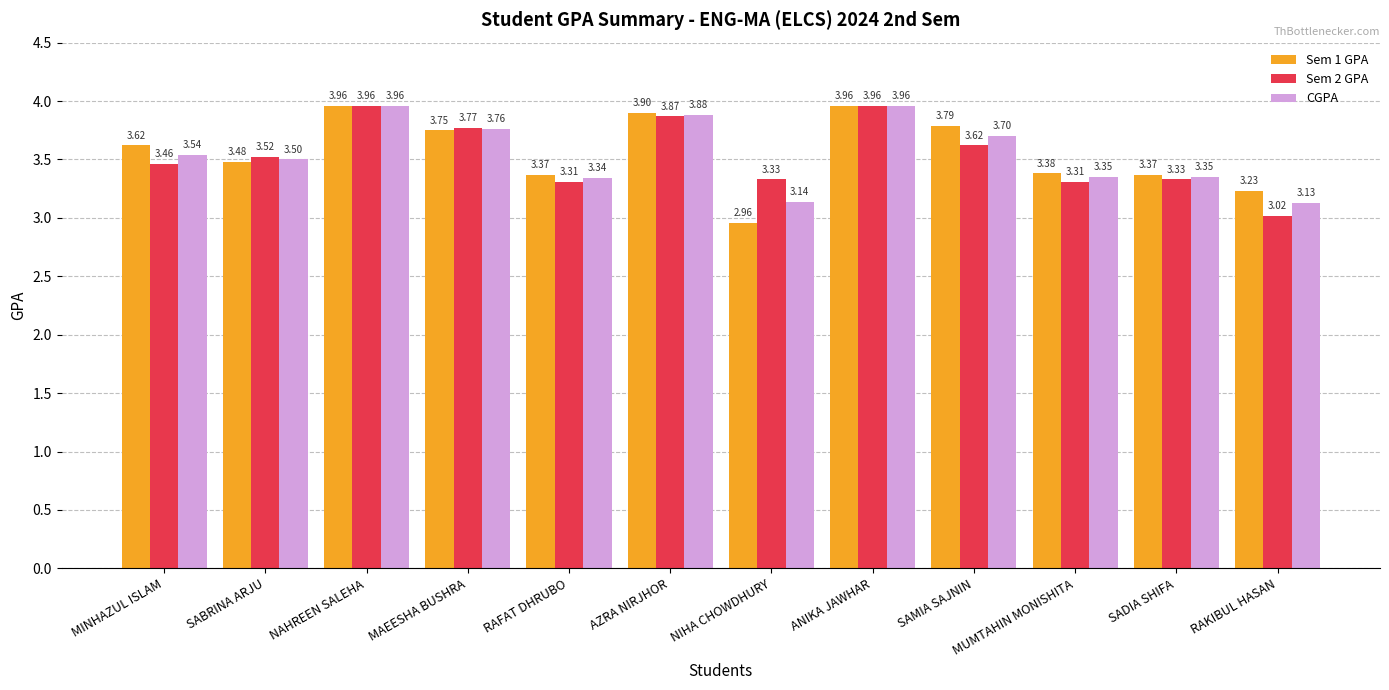

At how many categories does at least one series exceed 3?

12